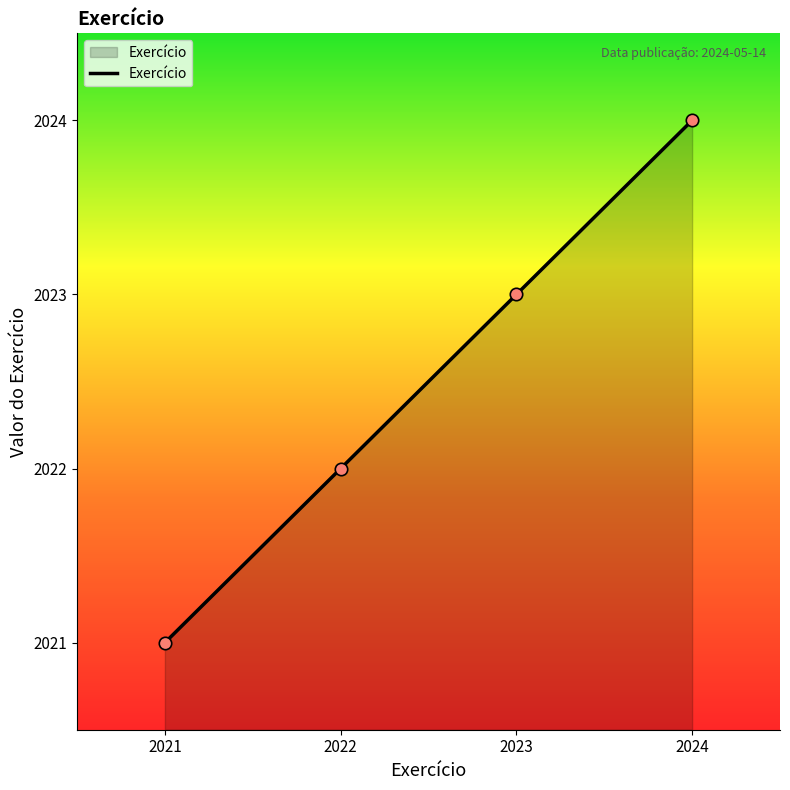

Approximately how many times larger is the value at 2021 compared to 2024?

1.0